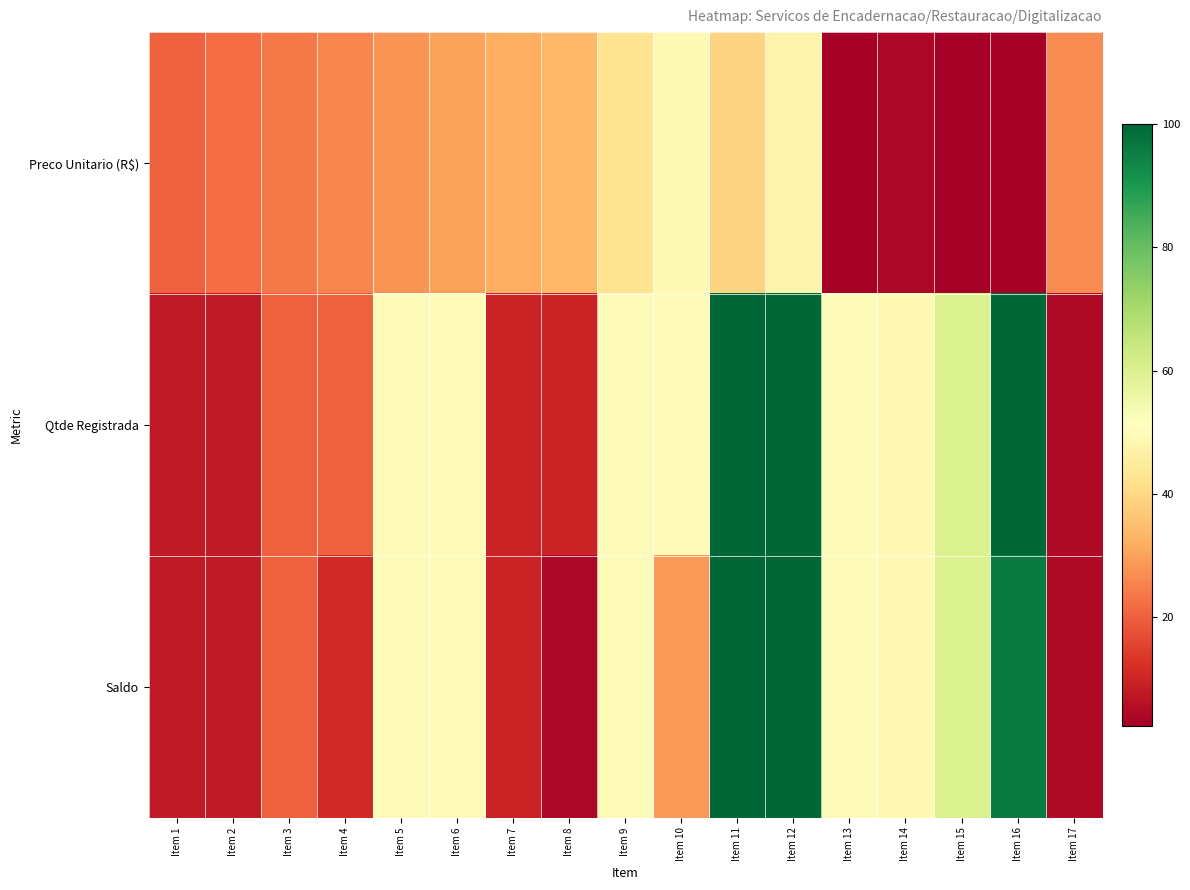

Reading left to right, what are all the values shown in this chart?

Preco Unitario (R$): Item 1=20.0	Item 2=22.0	Item 3=24.0	Item 4=26.0	Item 5=28.0	Item 6=30.0	Item 7=32.0	Item 8=34.0	Item 9=42.6	Item 10=49.5	Item 11=39.0	Item 12=47.5	Item 13=2.4	Item 14=4.1	Item 15=2.7	Item 16=2.8	Item 17=26.6
Qtde Registrada: Item 1=8.0	Item 2=8.0	Item 3=20.0	Item 4=20.0	Item 5=50.0	Item 6=50.0	Item 7=10.0	Item 8=10.0	Item 9=50.0	Item 10=50.0	Item 11=100.0	Item 12=100.0	Item 13=50.0	Item 14=49.0	Item 15=60.0	Item 16=100.0	Item 17=5.0
Saldo: Item 1=8.0	Item 2=8.0	Item 3=20.0	Item 4=11.0	Item 5=50.0	Item 6=50.0	Item 7=10.0	Item 8=4.0	Item 9=50.0	Item 10=29.0	Item 11=100.0	Item 12=100.0	Item 13=50.0	Item 14=49.0	Item 15=60.0	Item 16=96.0	Item 17=5.0